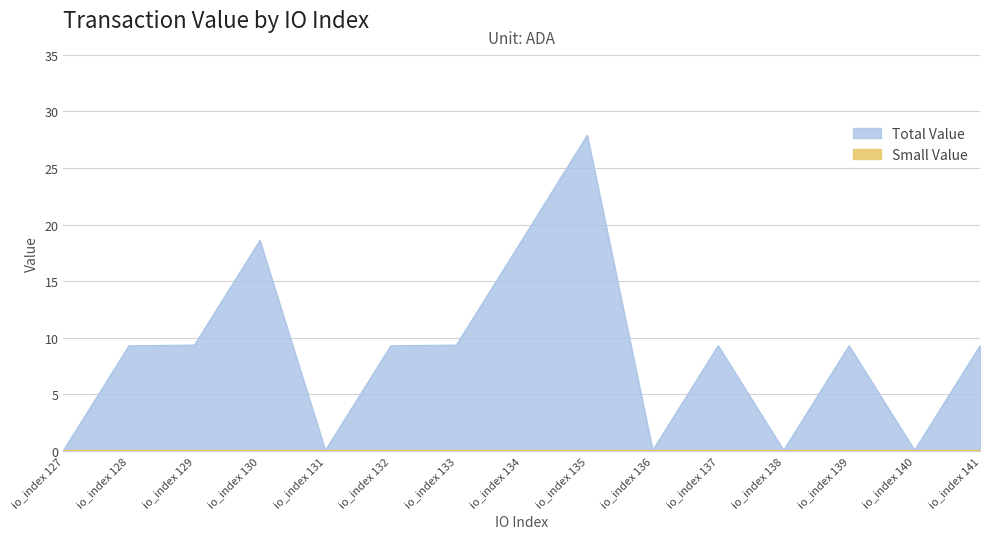

True or false: there are more than 1 points higher than both neighbors.

True